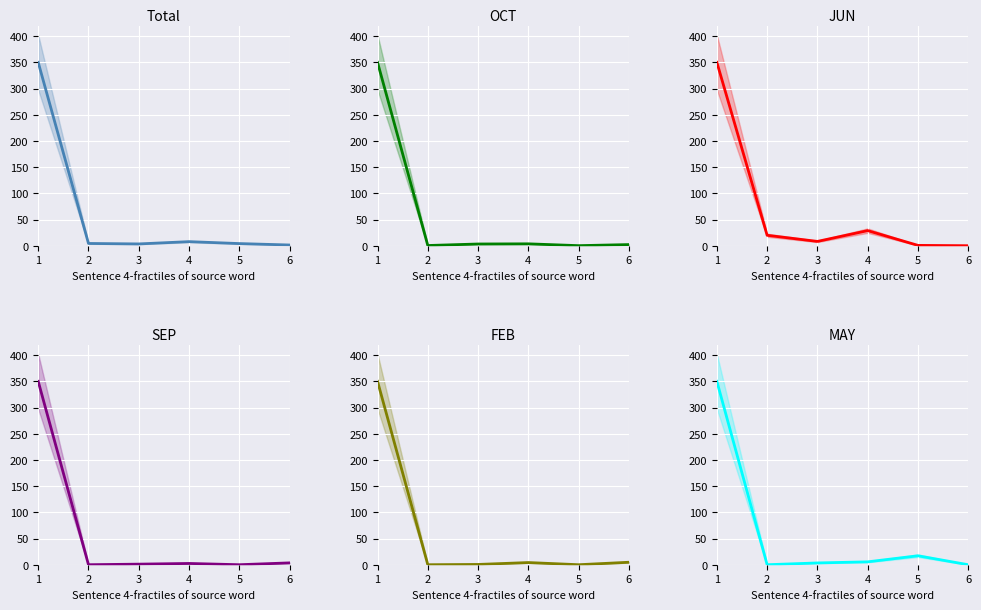

Where is the first local maximum for FEB?

4